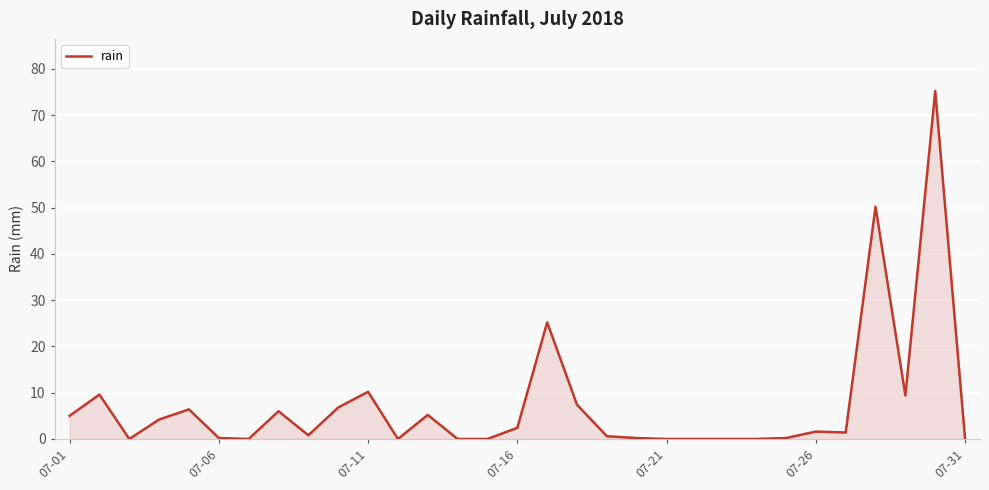

True or false: the data has more than 1 interior local peaks.

True